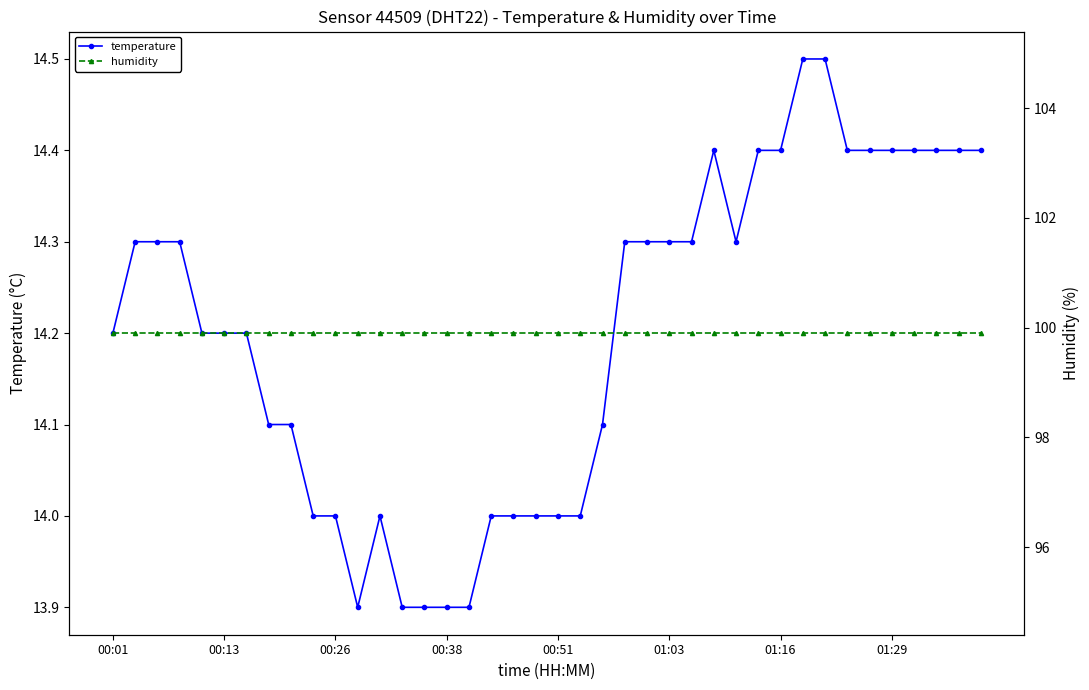

At which category does temperature reach its first local valley?

11